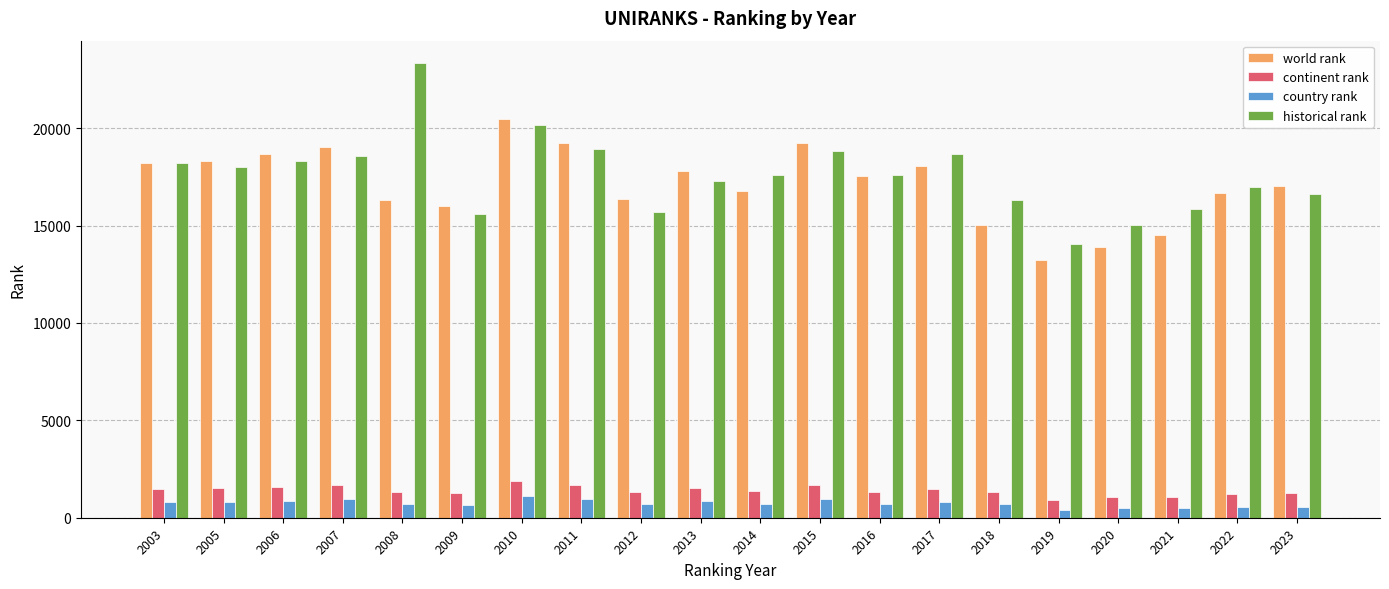

What is the sum of the historical rank values at 2018 and 2013?

33587.0